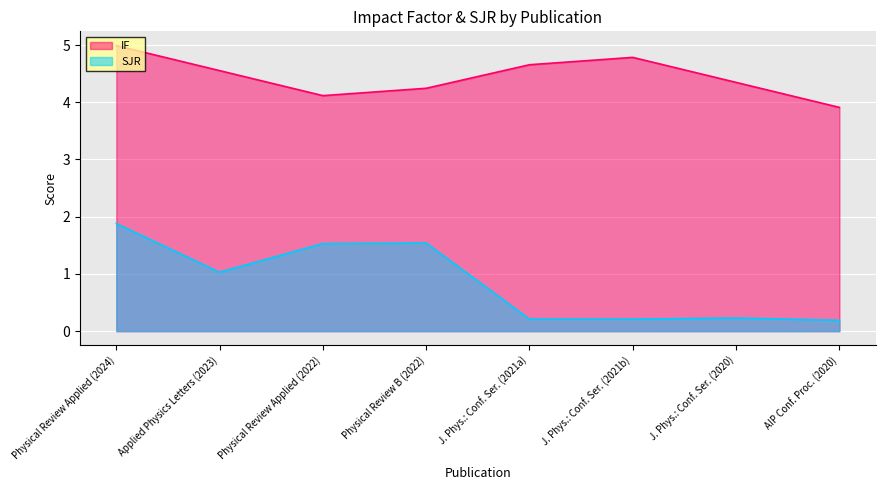

The value of IF at J. Phys.: Conf. Ser. (2020) is 1.7. True or false?

False